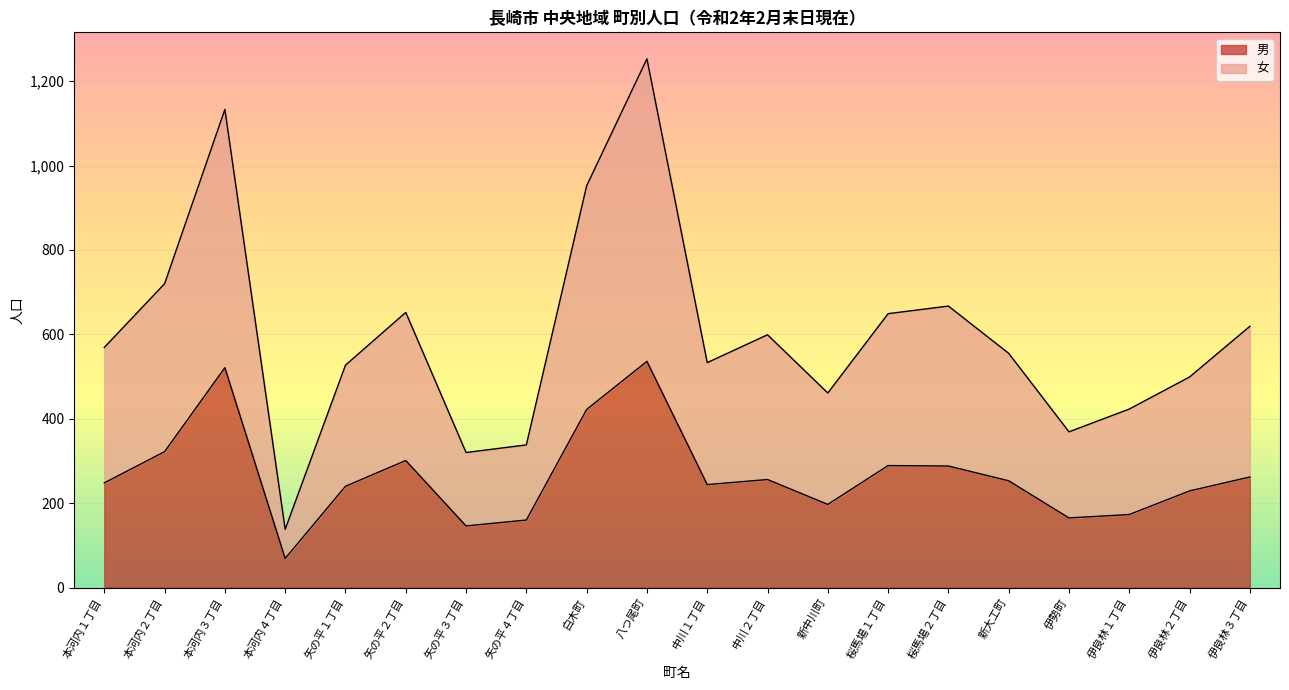

True or false: 男 and 総数 (人口) intersect in this chart.

False